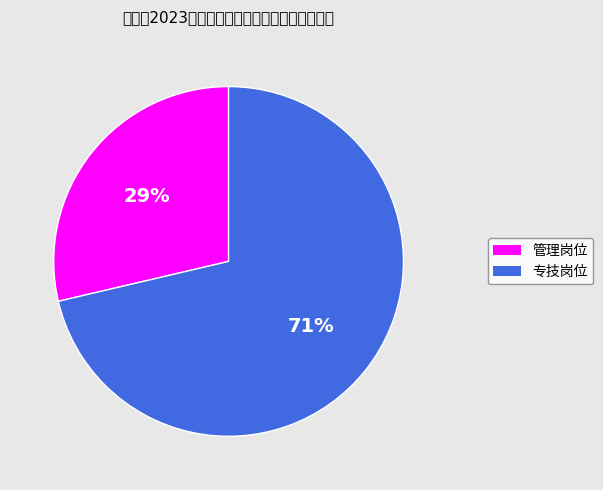

To the nearest percent, what is the average slice percentage?

50%